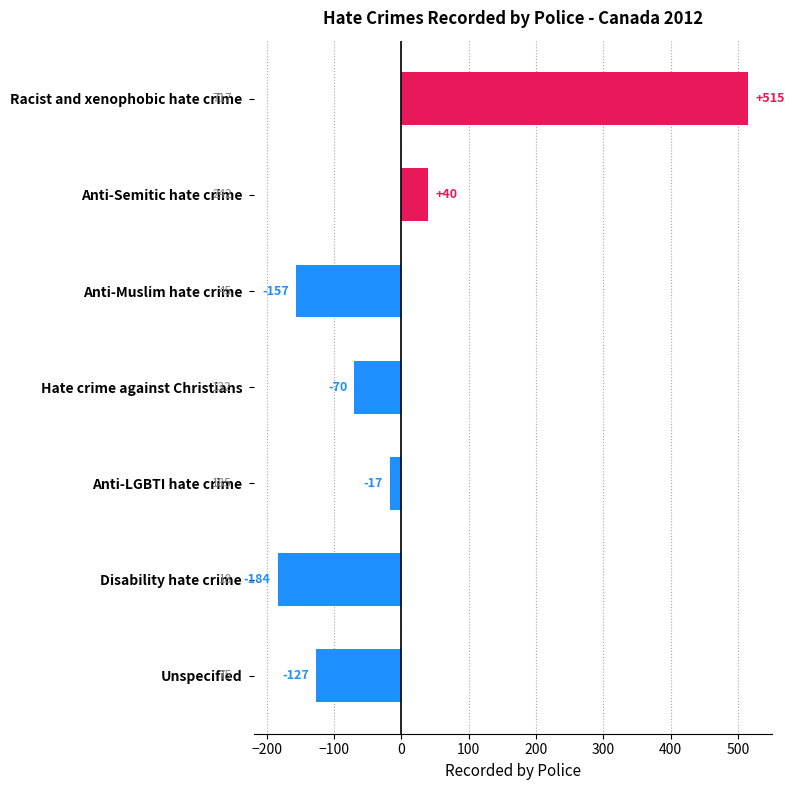

Does the chart contain any negative values?

Yes